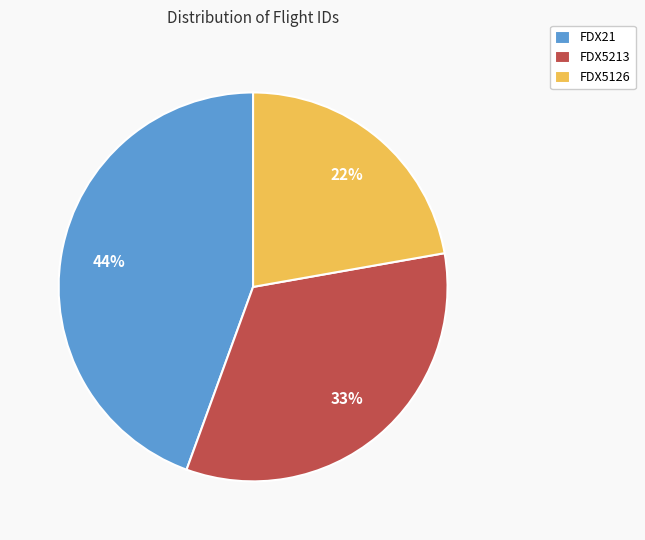

Rank the categories by value from lowest to highest.

FDX5126, FDX5213, FDX21